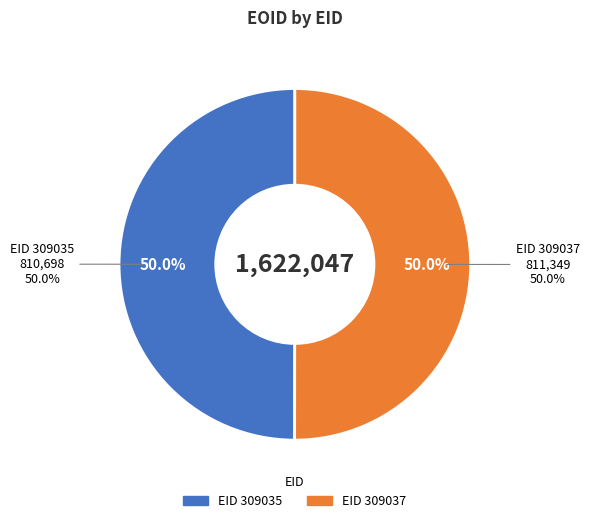

Rank the categories by value from lowest to highest.

309035, 309037